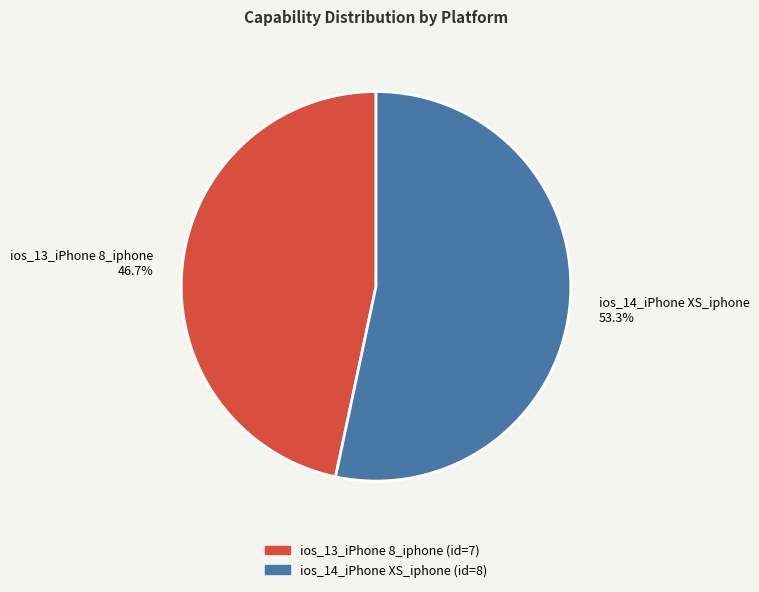

What is the ratio of the value at ios_13_iPhone 8_iphone to the value at ios_14_iPhone XS_iphone?

0.9